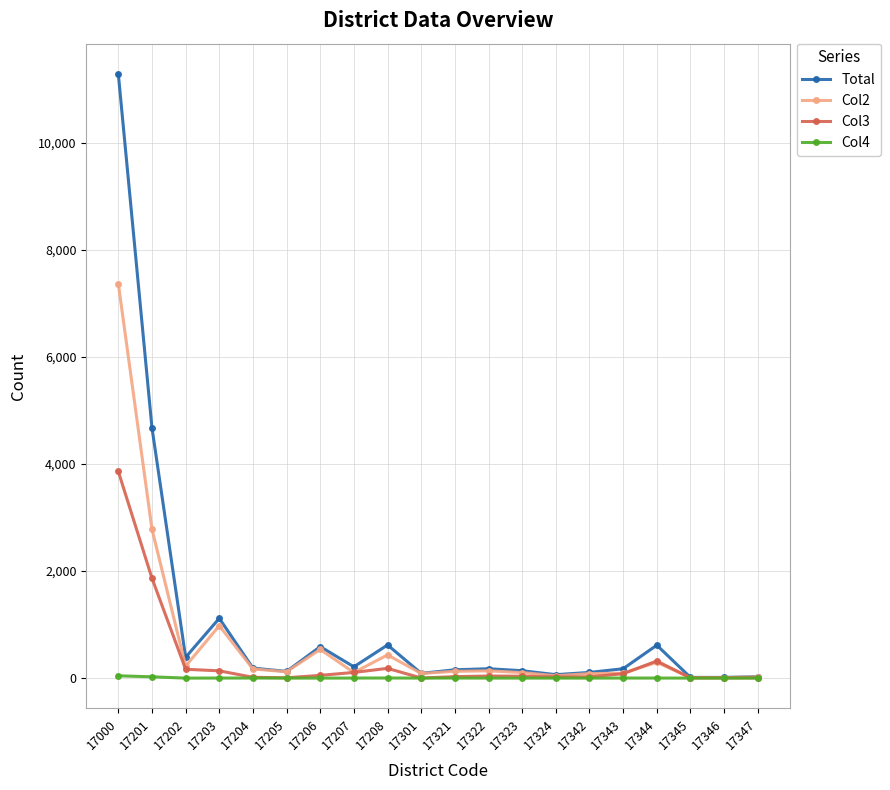

Is the value of Col2 at 17321 greater than the value of Col4 at 17344?

Yes